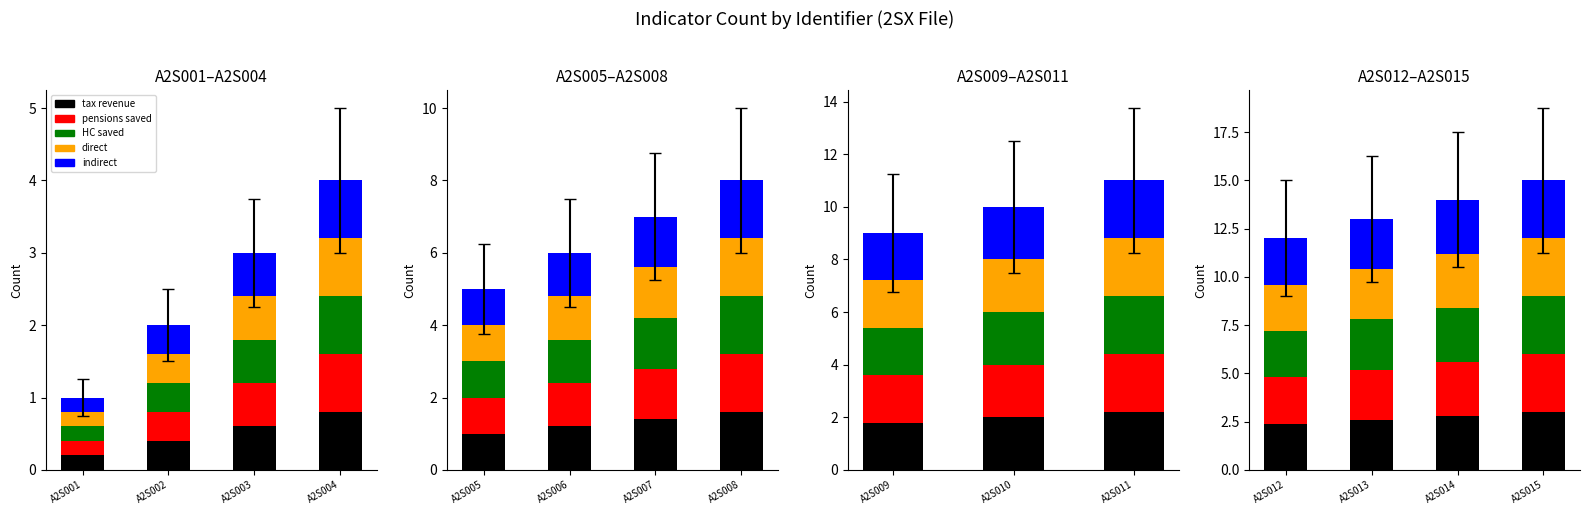

What are all the series names shown in the legend?

tax revenue, pensions saved, HC saved, direct, indirect